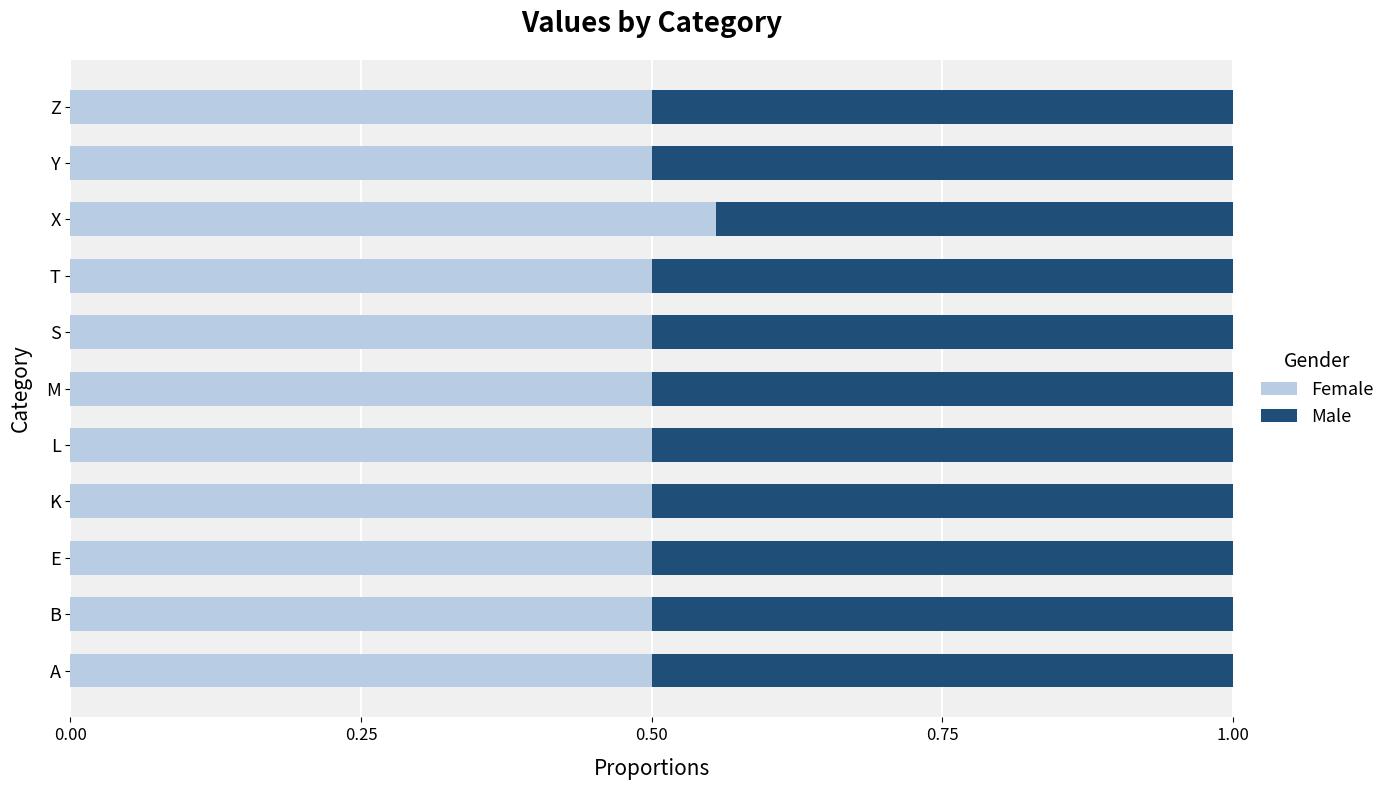

The Male series shows 0.5 at E. True or false?

True